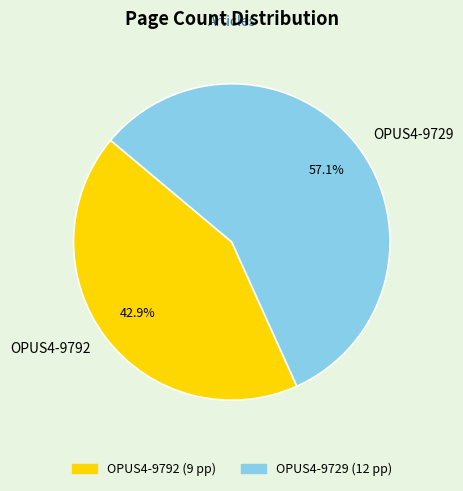

What percentage is the OPUS4-9792 slice, to the nearest percent?

43%